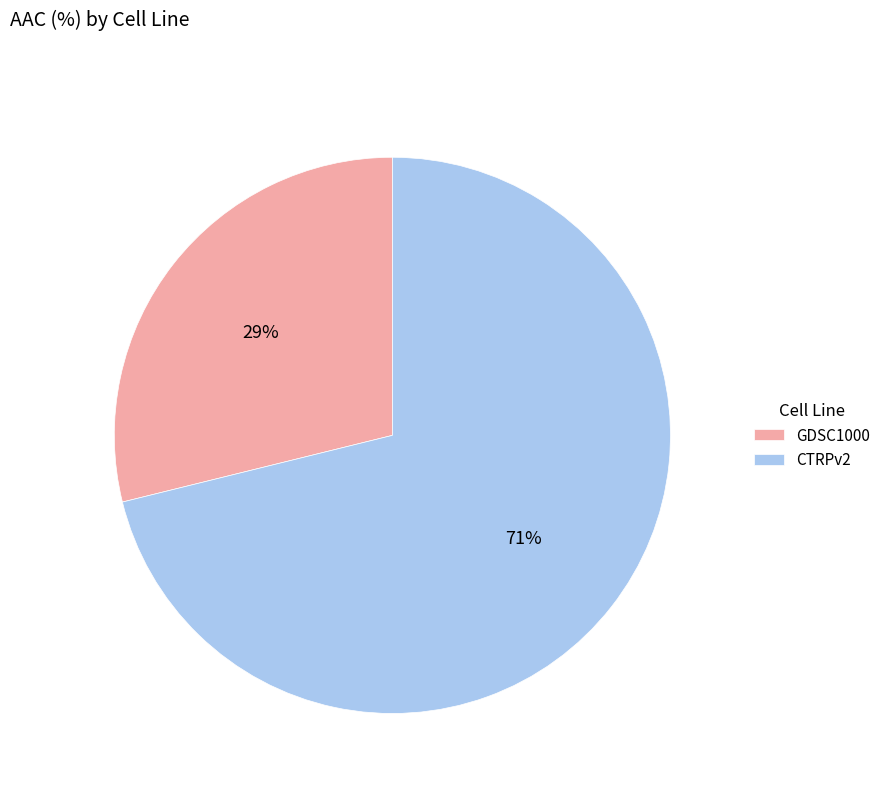

True or false: GDSC1000 accounts for 41% of the total.

False